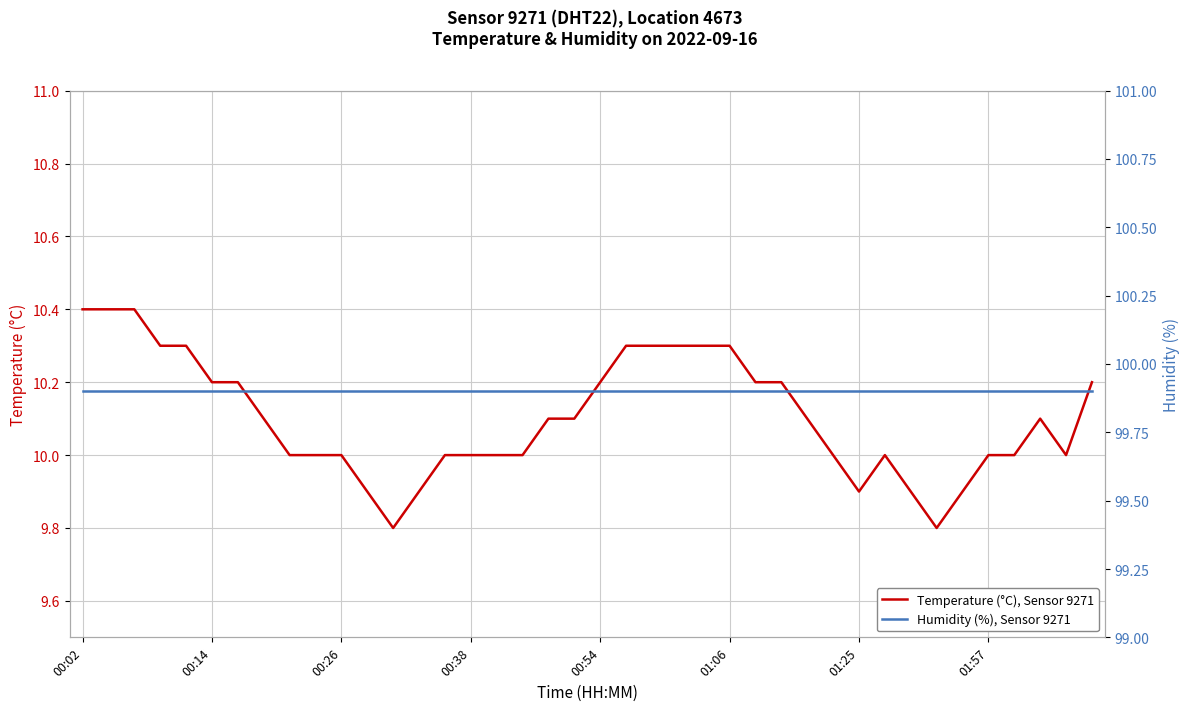

Which series changed the most between 14 and 19?

Temperature (°C), Sensor 9271